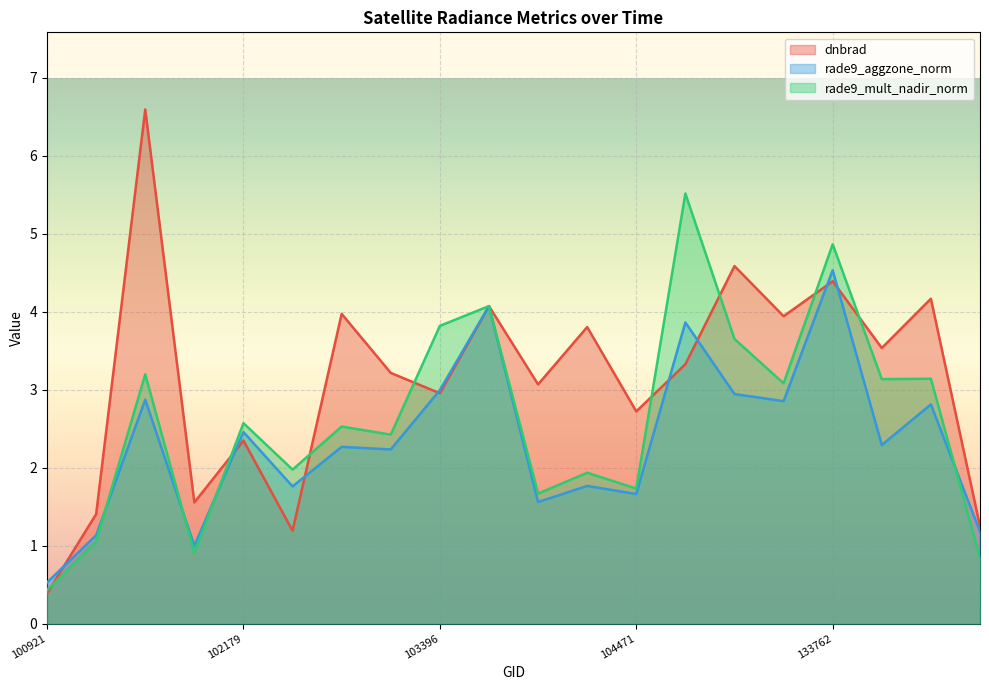

How many categories are shown in the chart?

20